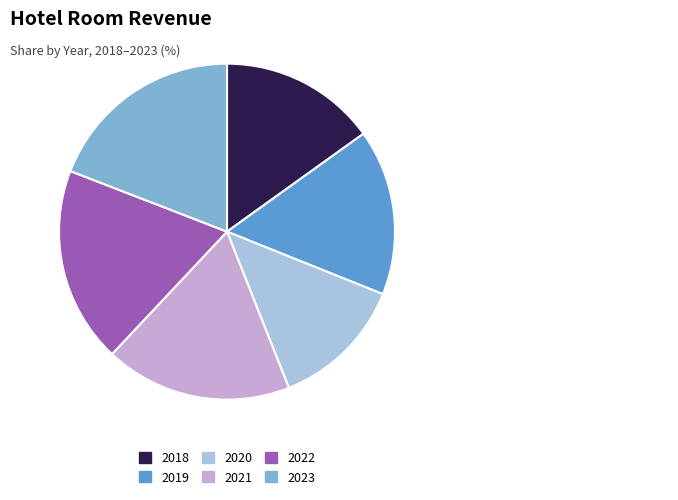

Approximately how many times larger is the value at 2020 compared to 2021?

0.7